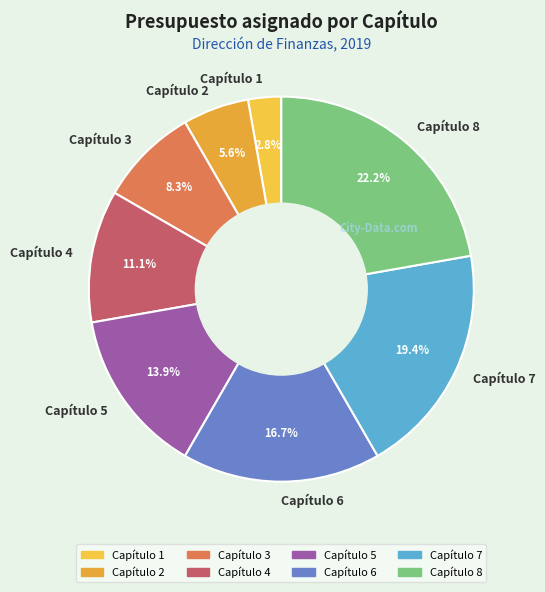

True or false: Capítulo 1 accounts for 3% of the total.

True